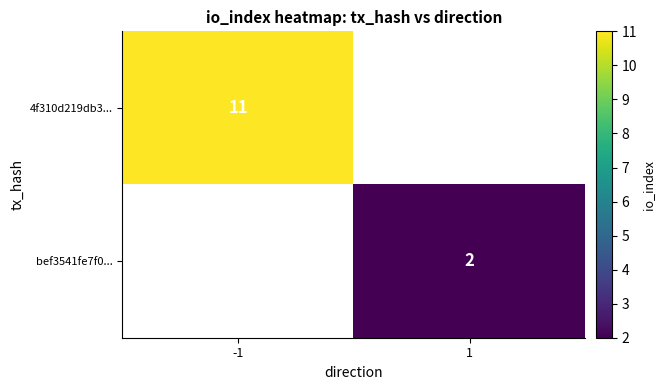

True or false: bef3541fe7f0... has a value of 1.4 at 1.

False